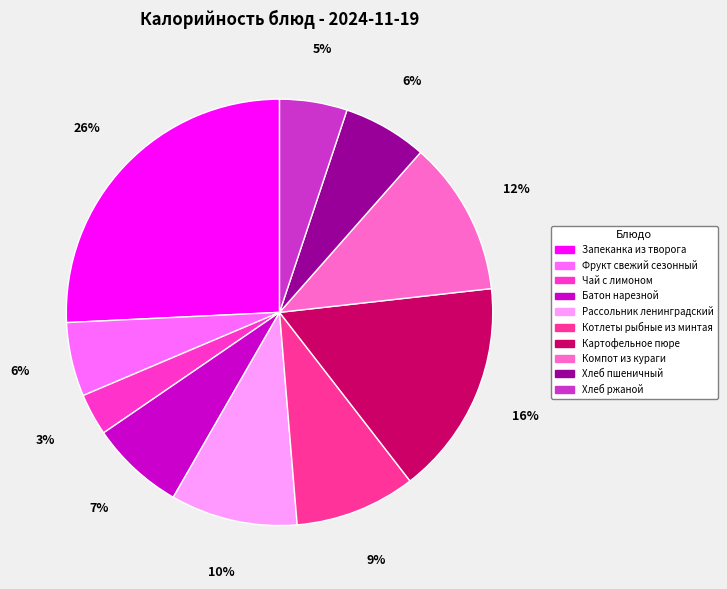

What is the smallest slice in the pie chart?

Чай с лимоном